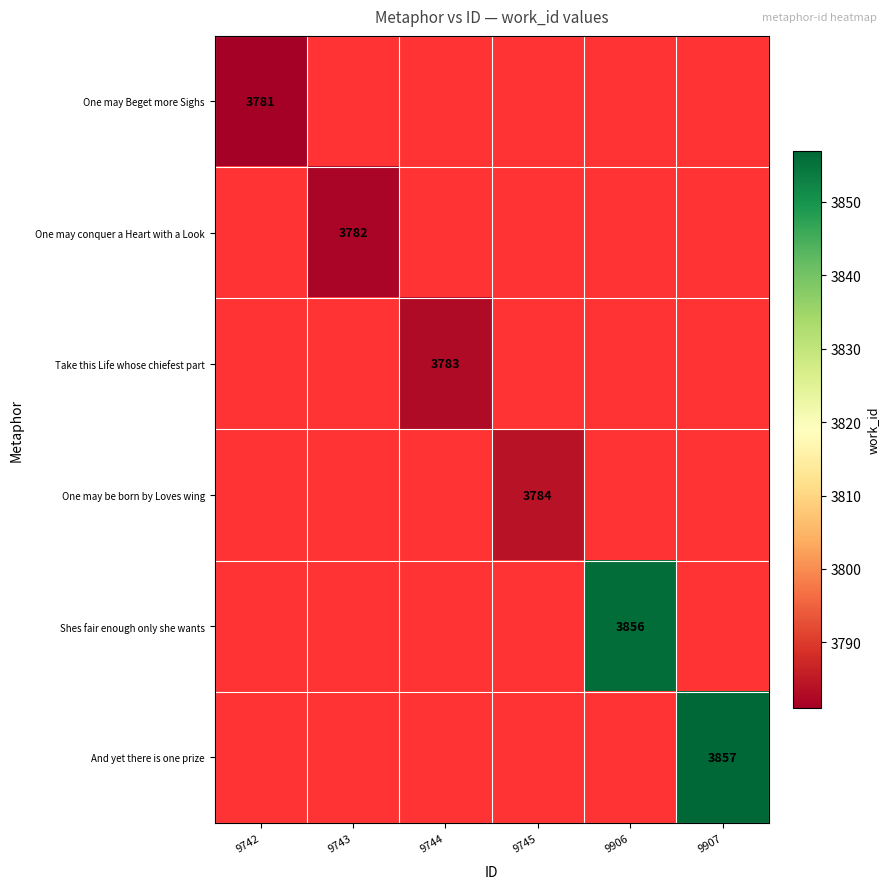

At which category does the chart reach its minimum across all series?

9742